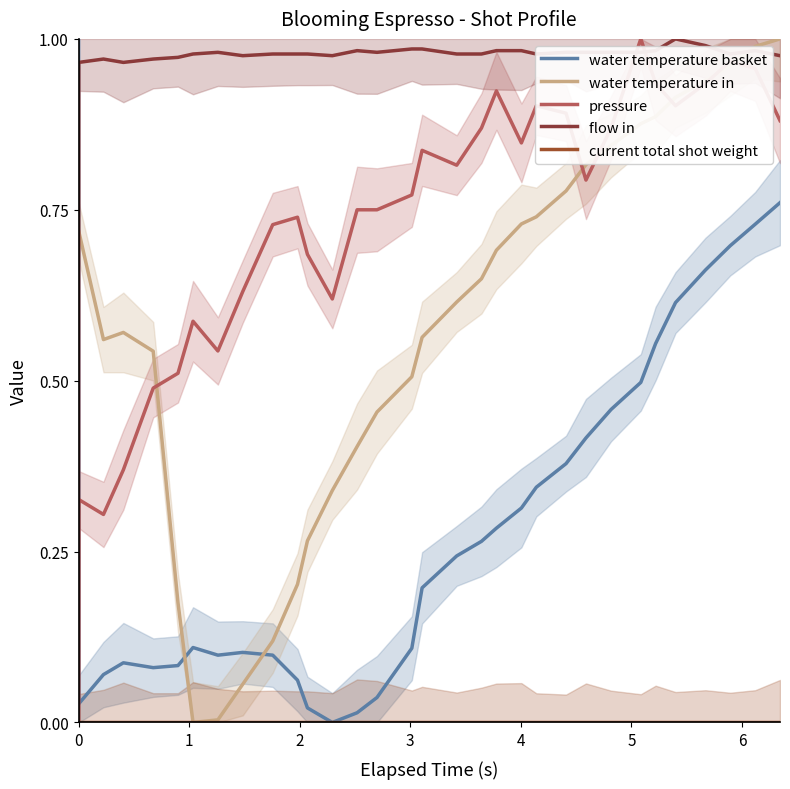

Is it true that flow in equals 0.5 at 28?

False